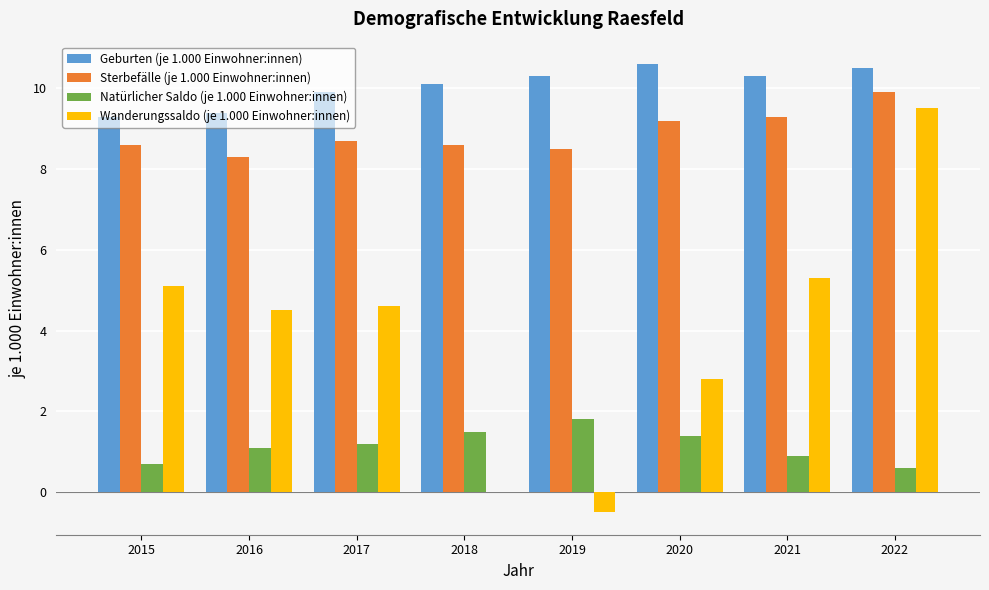

Which series changed the most between 2015 and 2021?

Geburten (je 1.000 Einwohner:innen)